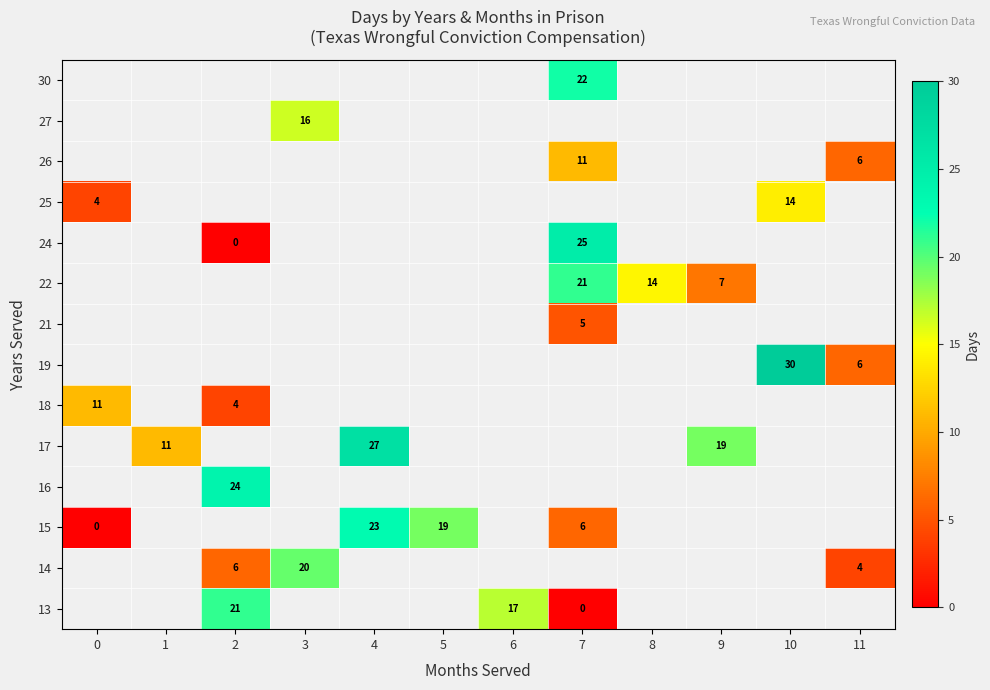

The 15 series shows 3 at 7. True or false?

False